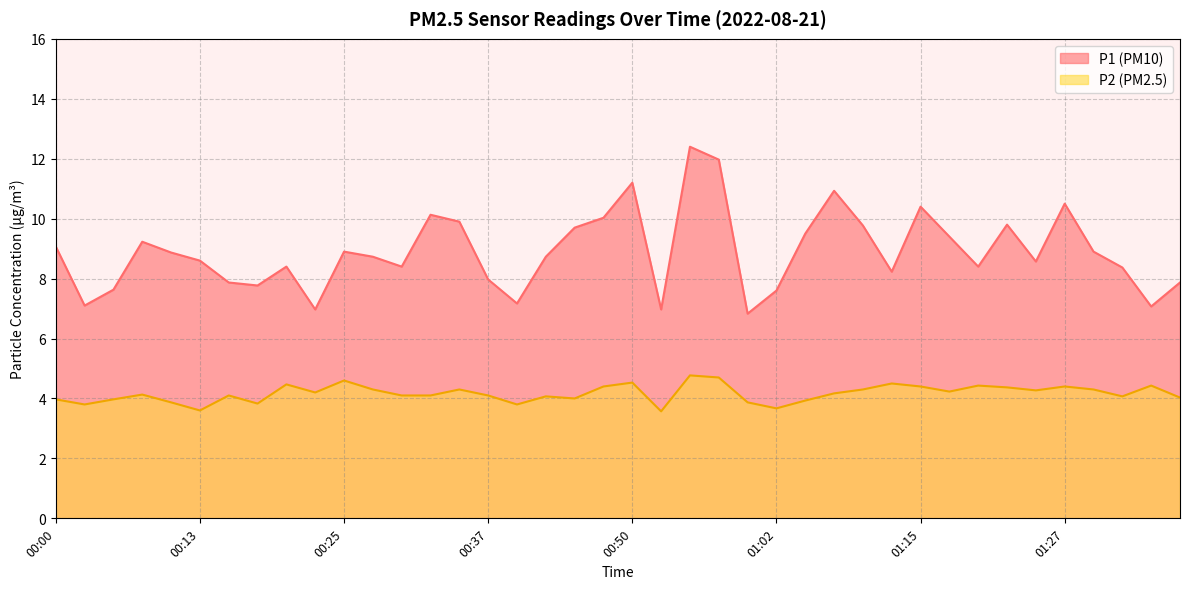

What is the spread (max minus min) of values at 00:20?

3.9